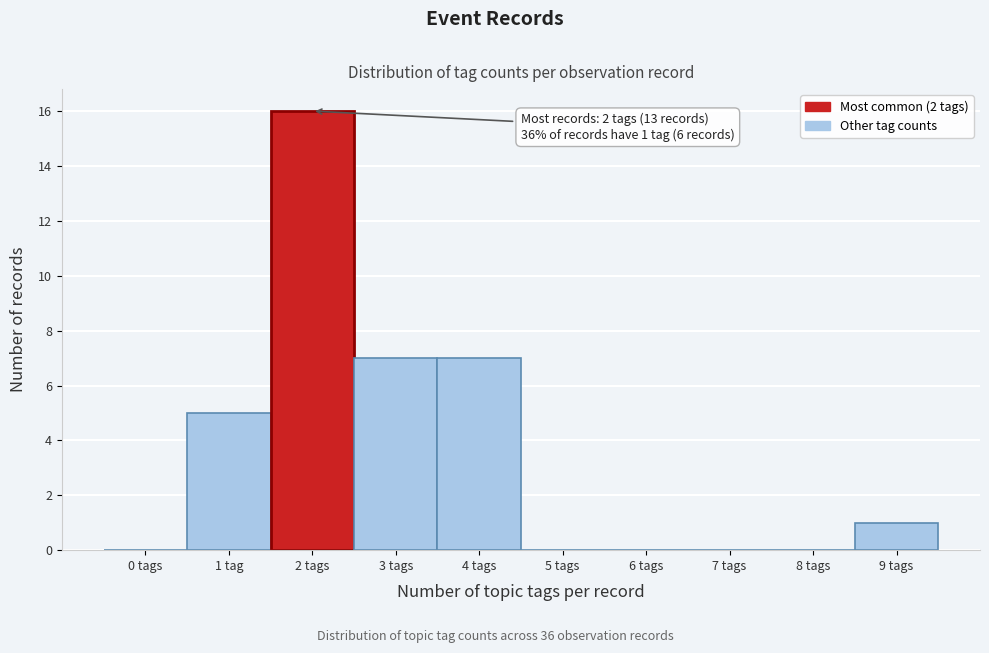

Reading left to right, what are all the values shown in this chart?

0 tags=0	1 tag=5	2 tags=16	3 tags=7	4 tags=7	5 tags=0	6 tags=0	7 tags=0	8 tags=0	9 tags=1